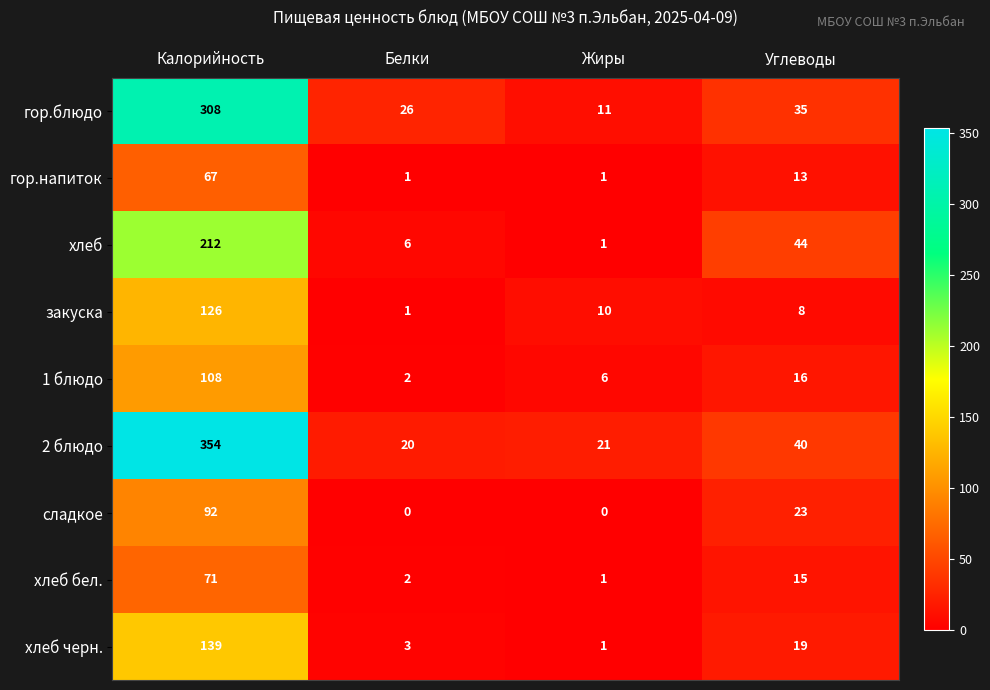

List the series in order of their peak value, lowest first.

гор.напиток, хлеб бел., сладкое, 1 блюдо, закуска, хлеб черн., хлеб, гор.блюдо, 2 блюдо